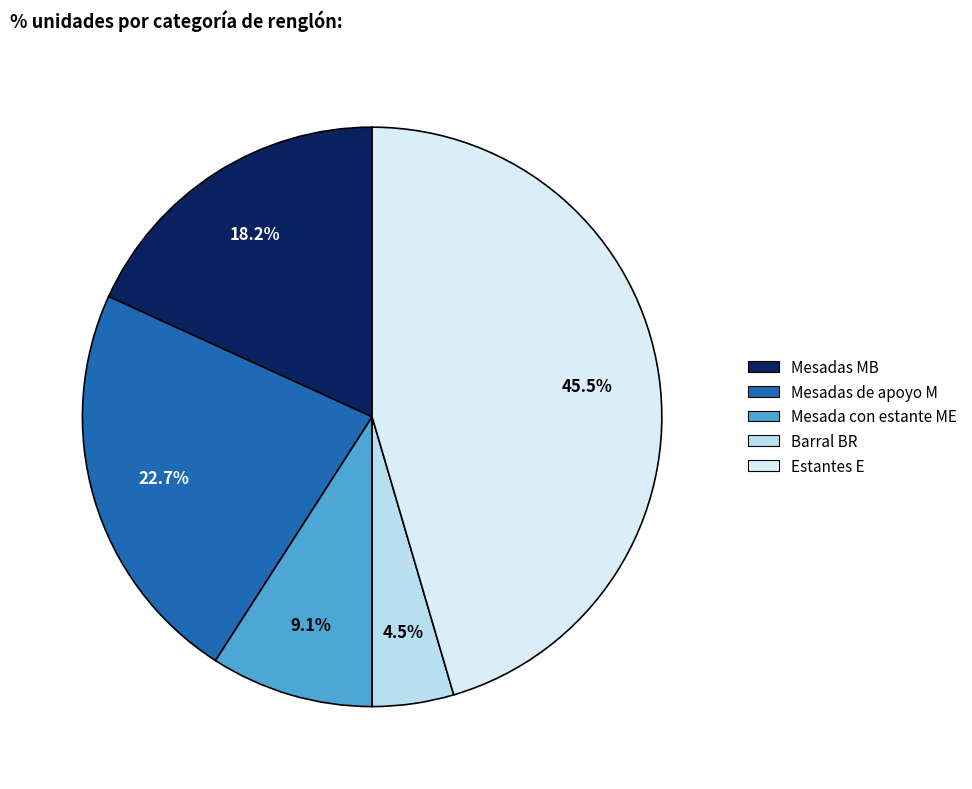

How many segments does this pie chart have?

5